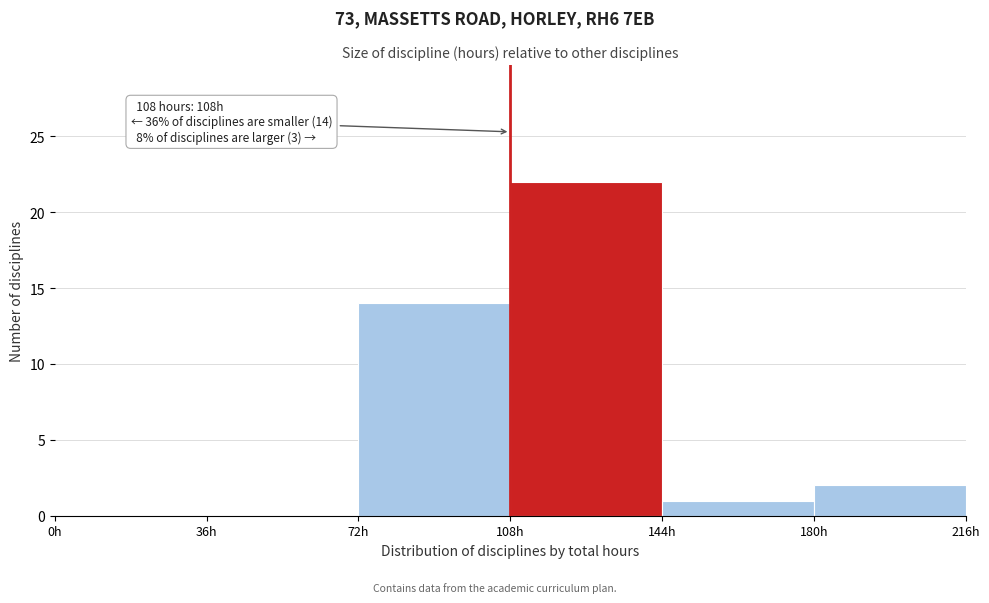

Which range on the x-axis has the tallest bar?

108 to 144